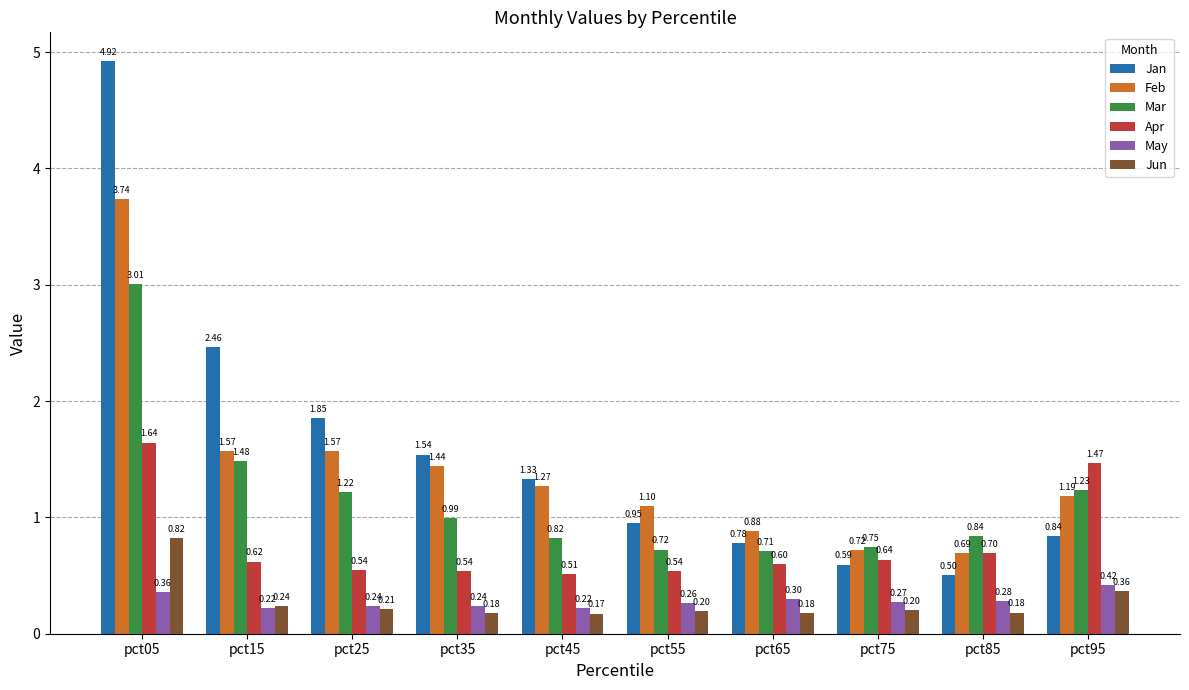

What is the sum of all Jan values?

15.8